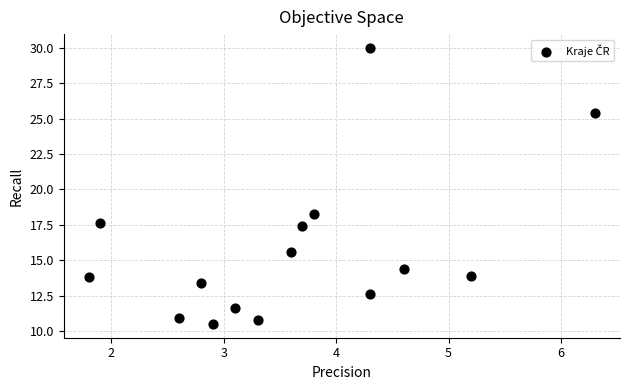

What is the range of Y values (max minus min)?

19.5